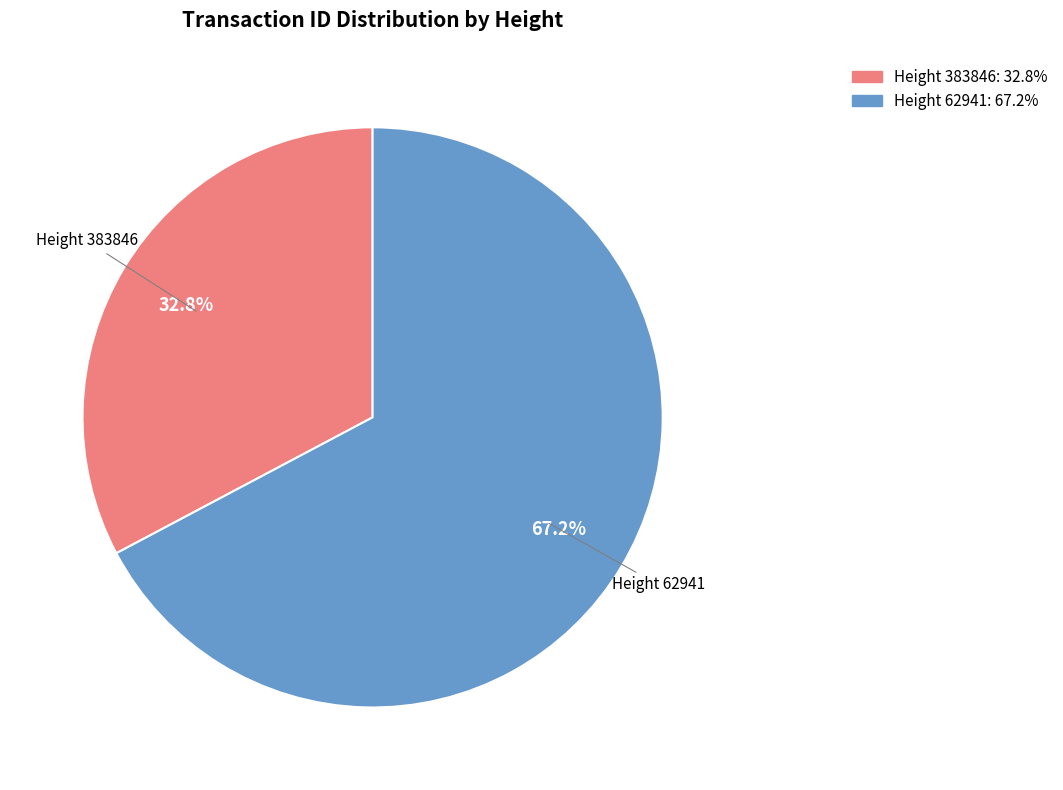

Is there any slice that represents more than half of the pie?

Yes